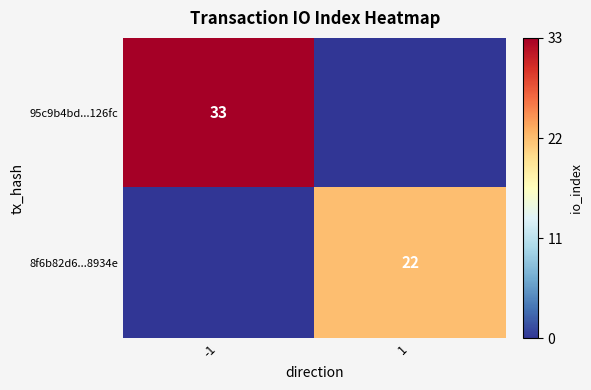

What is the spread (max minus min) of values at -1?

33